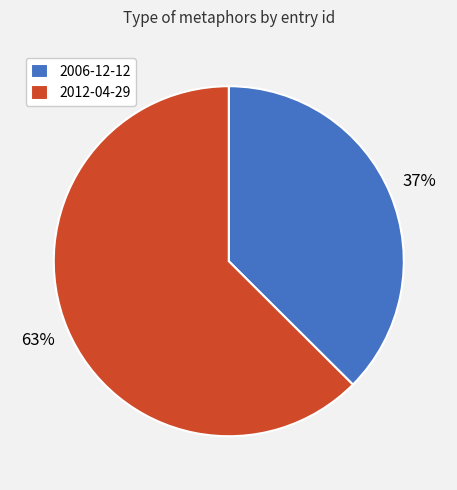

Does 2012-04-29 represent more than half of the total?

Yes